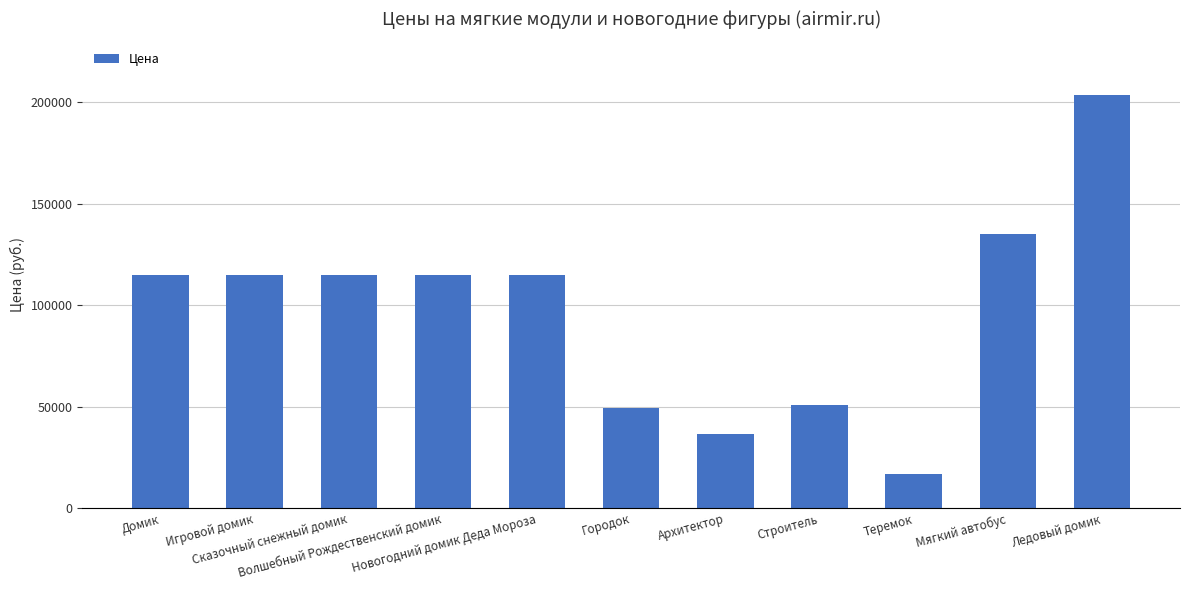

How many bars are there in total?

11